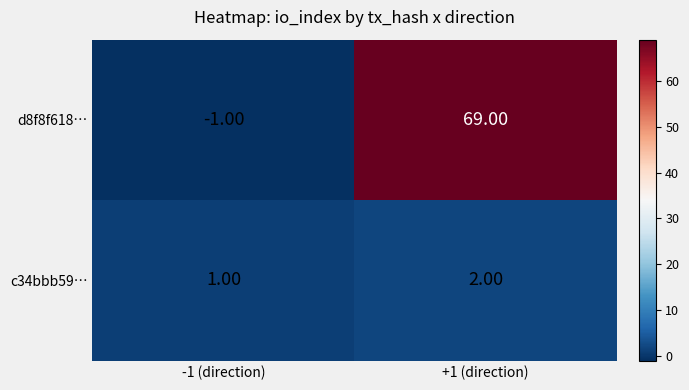

What is the difference between the highest and lowest values at +1 (direction)?

67